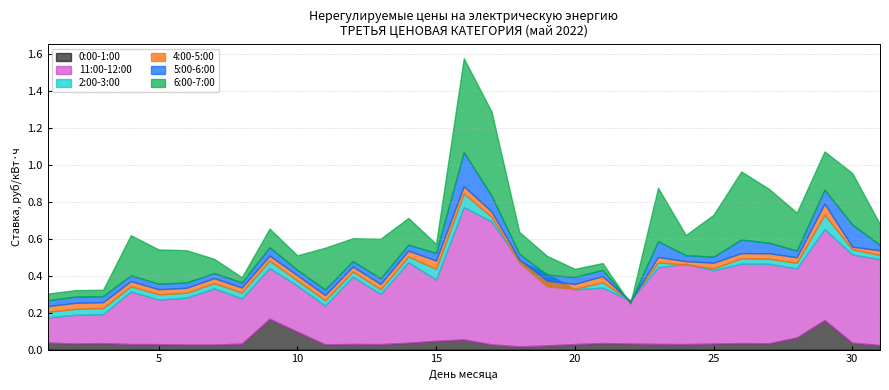

How many lines are shown in the chart?

6